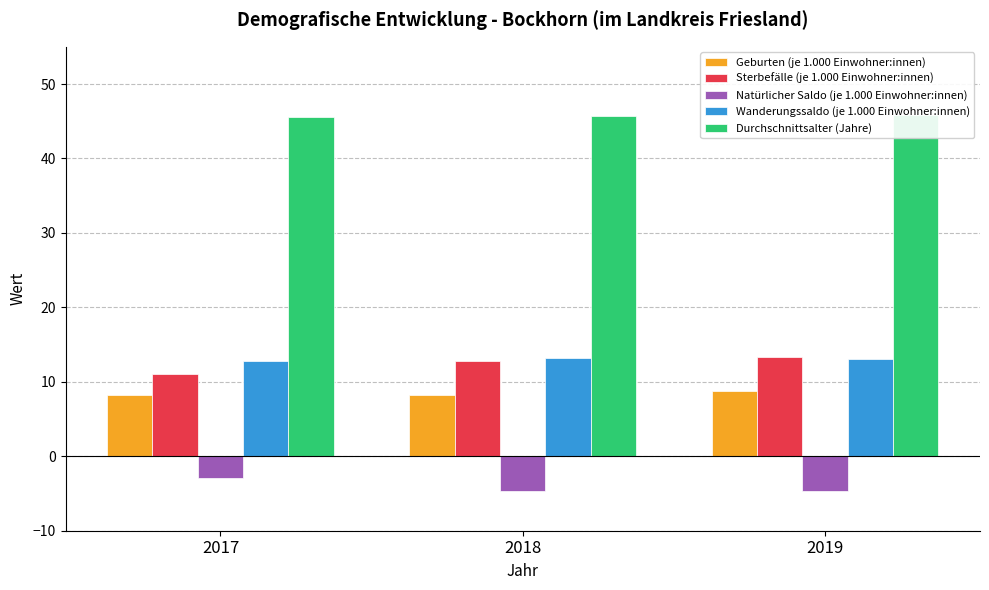

Which has a higher value, 2017 or 2018?

2017